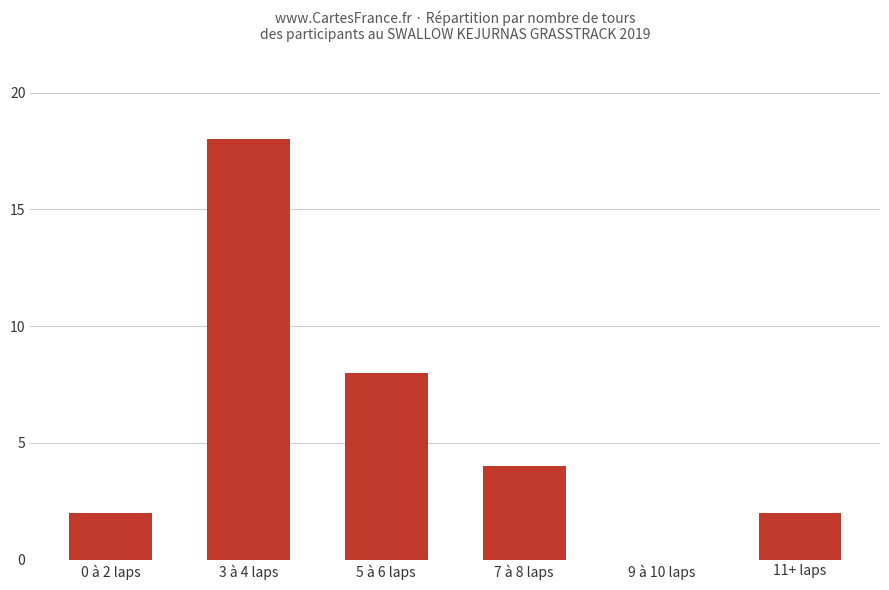

Is it true that the value at 9 à 10 laps is -6?

False